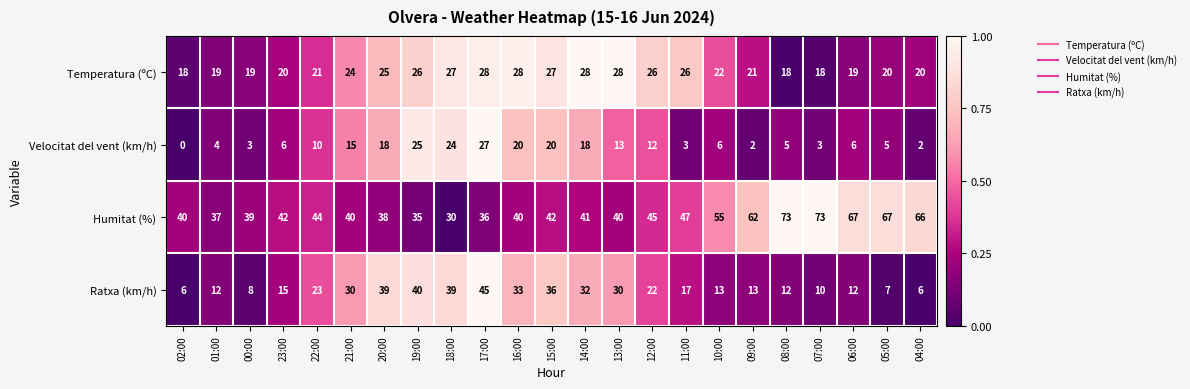

What is the difference between the Velocitat del vent (km/h) values at 12:00 and 01:00?

8